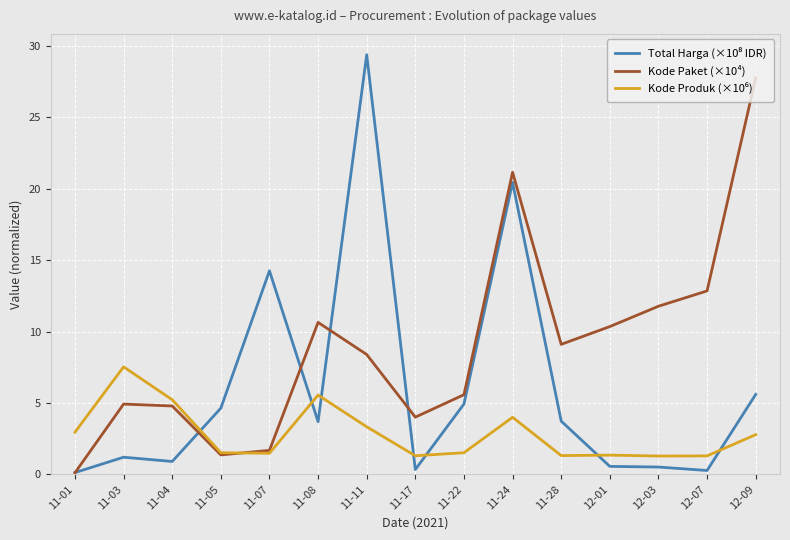

What is the difference between the highest and lowest values at 11-03?

6.3